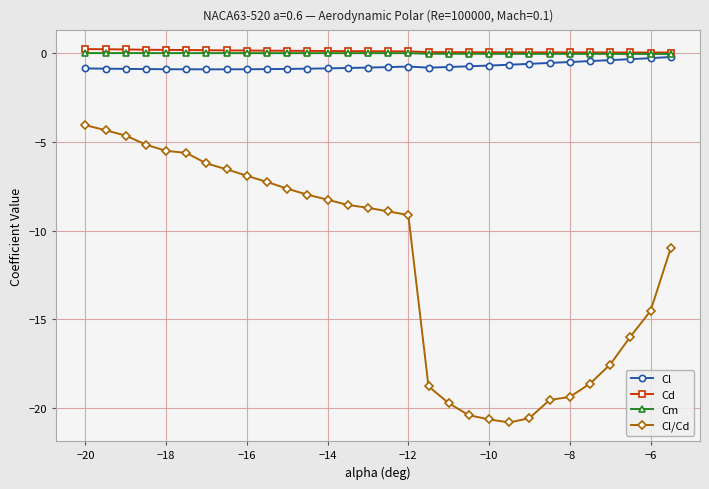

What are all the series names shown in the legend?

Cl, Cd, Cm, Cl/Cd